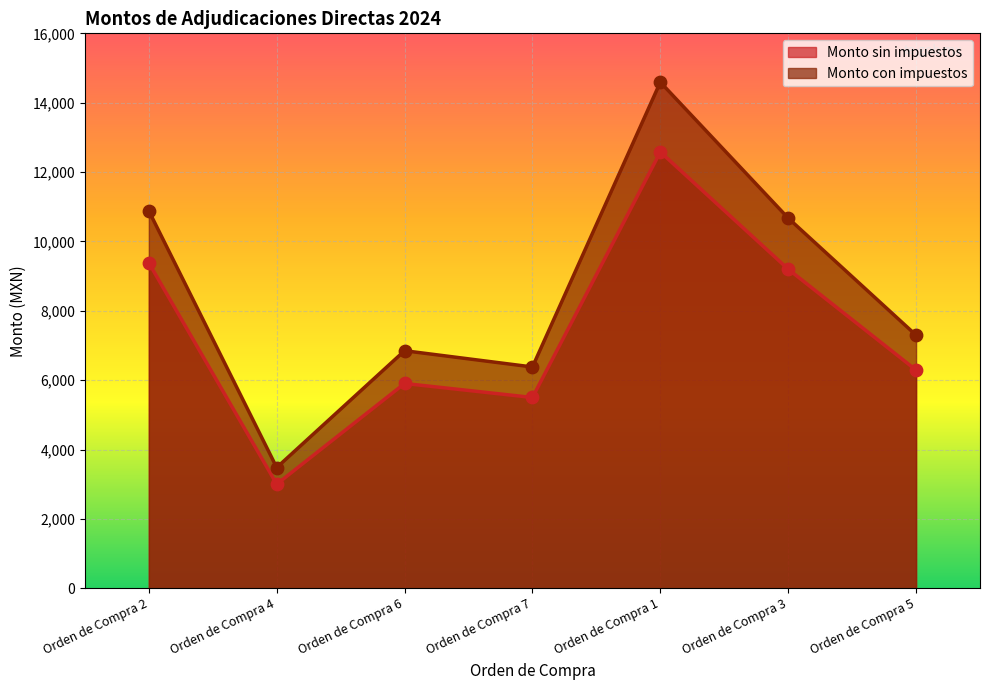

What is the total value across all series at Orden de Compra 2?

20260.8